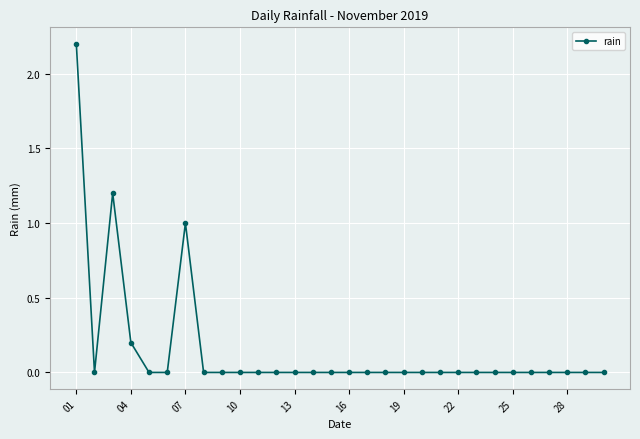

What is the greatest value displayed?

2.2